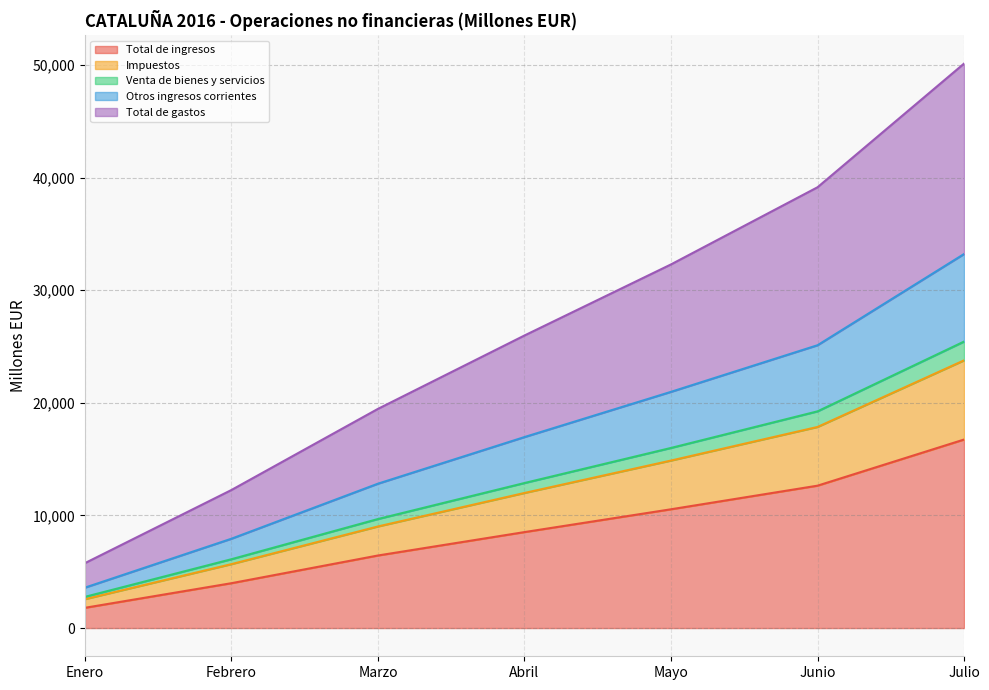

The Total de ingresos series shows 12643 at Junio. True or false?

True